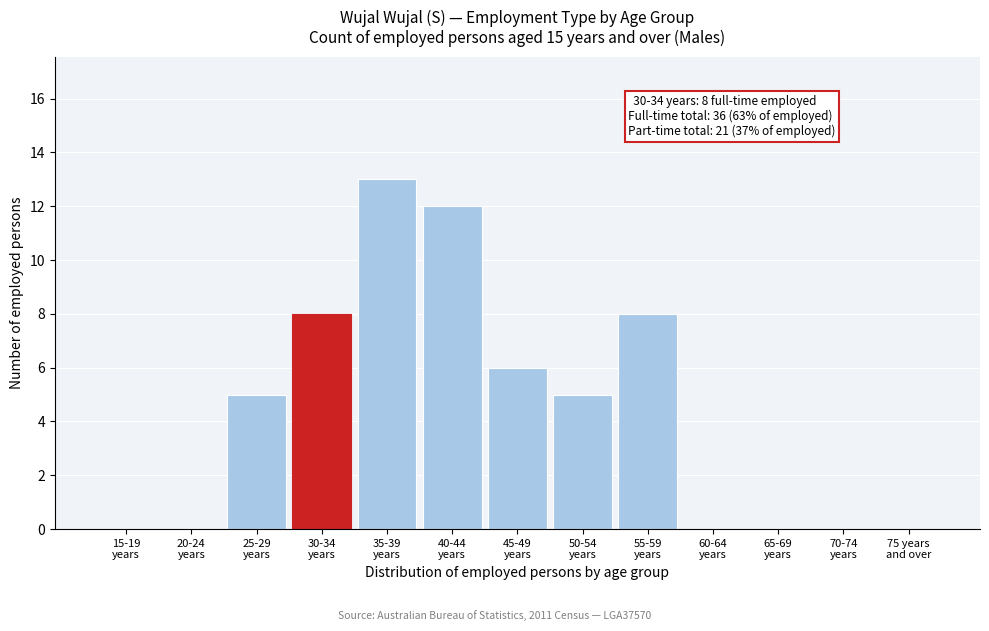

What is the greatest value displayed?

13